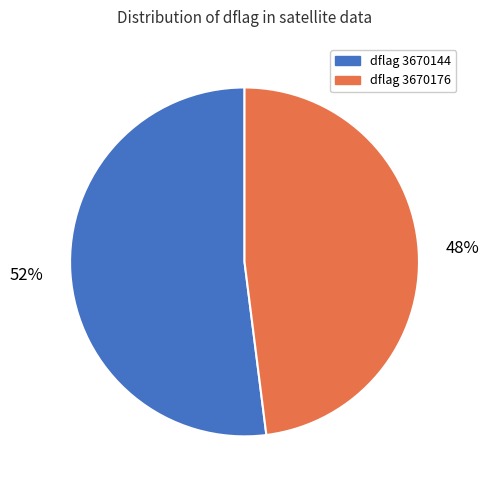

To the nearest percent, what is the average slice percentage?

50%